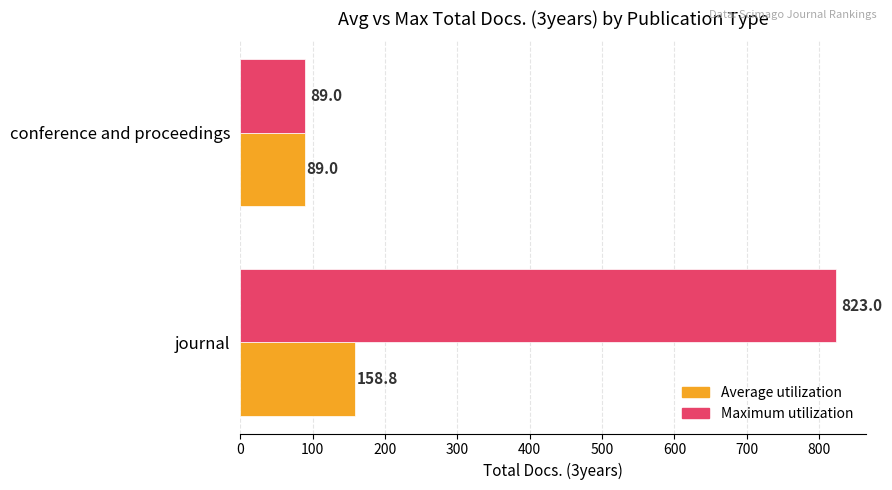

What is the smallest value displayed?

89.0